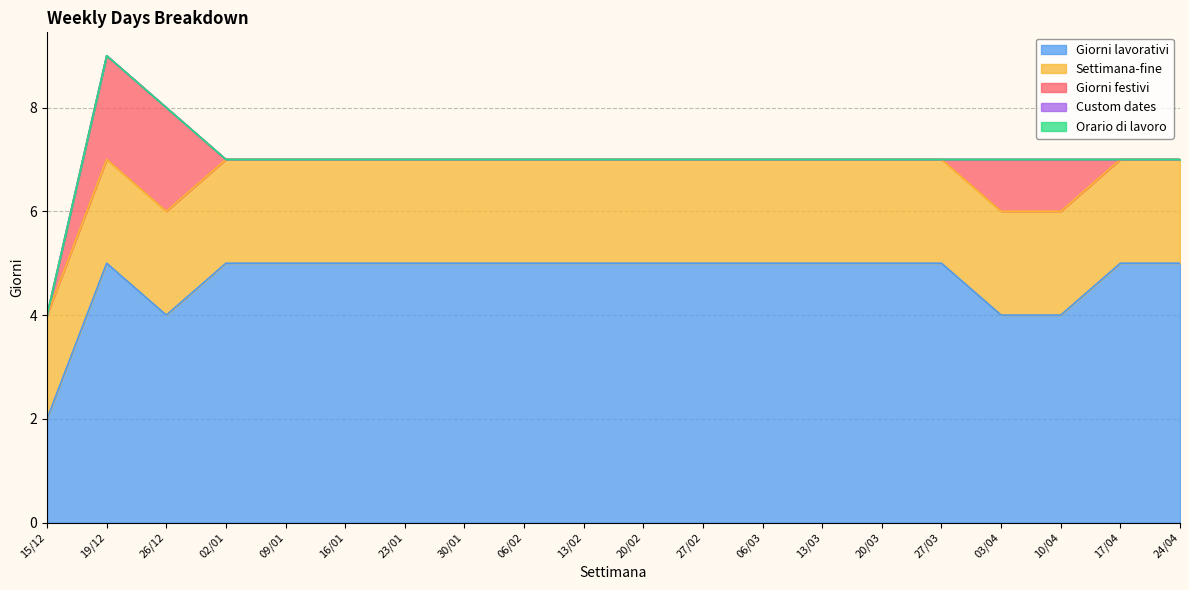

Rank the categories by Giorni festivi value from highest to lowest.

19/12, 26/12, 03/04, 10/04, 15/12, 02/01, 09/01, 16/01, 23/01, 30/01, 06/02, 13/02, 20/02, 27/02, 06/03, 13/03, 20/03, 27/03, 17/04, 24/04